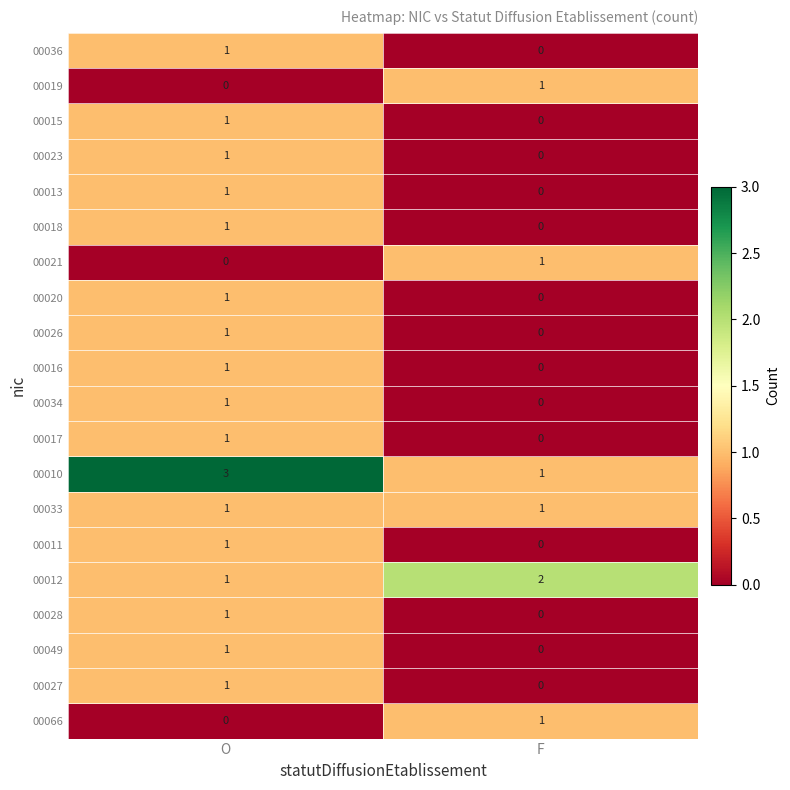

List the labels in order of 00020 value, largest first.

O, F